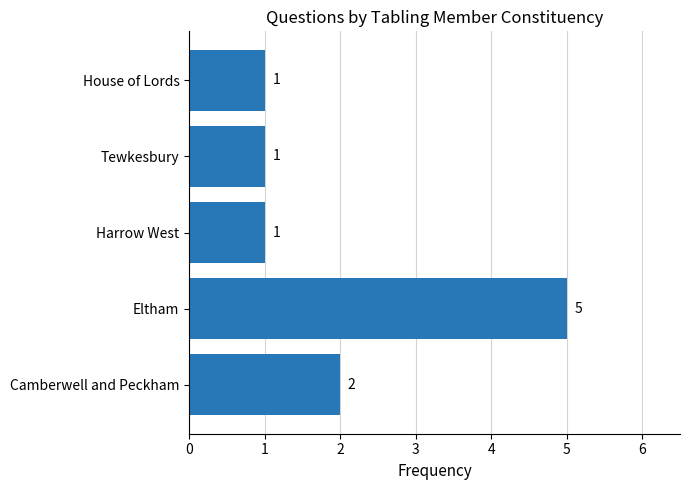

Reading bottom to top, extract all data points from this chart.

Camberwell and Peckham=2	Eltham=5	Harrow West=1	Tewkesbury=1	House of Lords=1